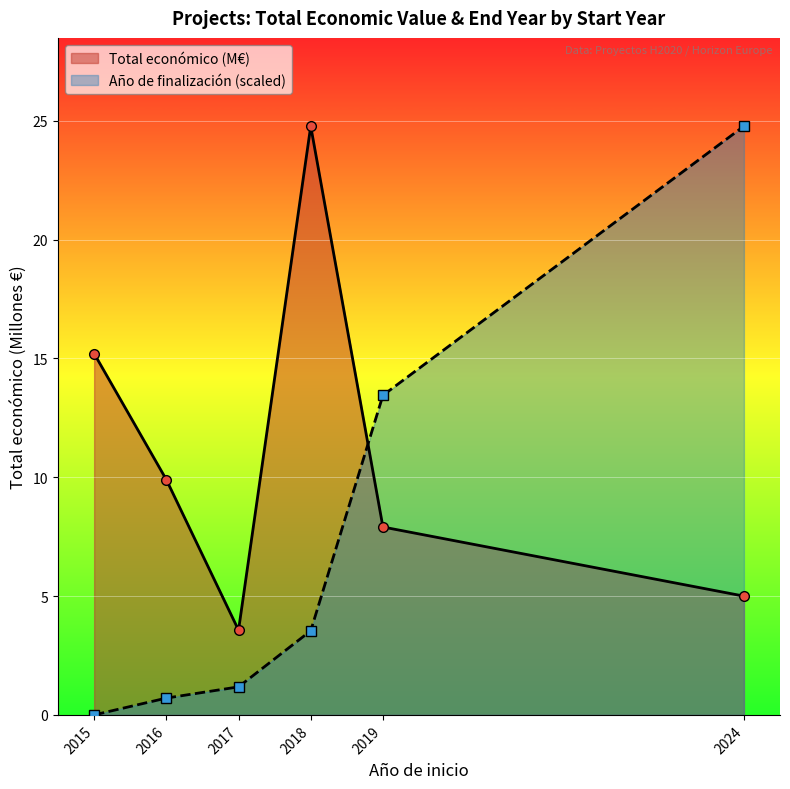

Reading right to left, transcribe all the data shown in this chart.

Total económico (M€): 5.0	7.9	24.8	3.6	9.9	15.2
Año de finalización (scaled): 24.8	13.4	3.5	1.2	0.7	0.0